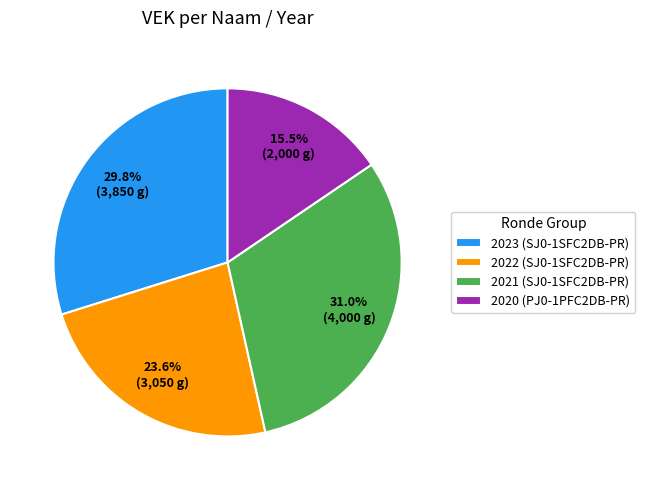

What is the total percentage of 2023 (SJ0-1SFC2DB-PR) and 2021 (SJ0-1SFC2DB-PR)?

60.9%